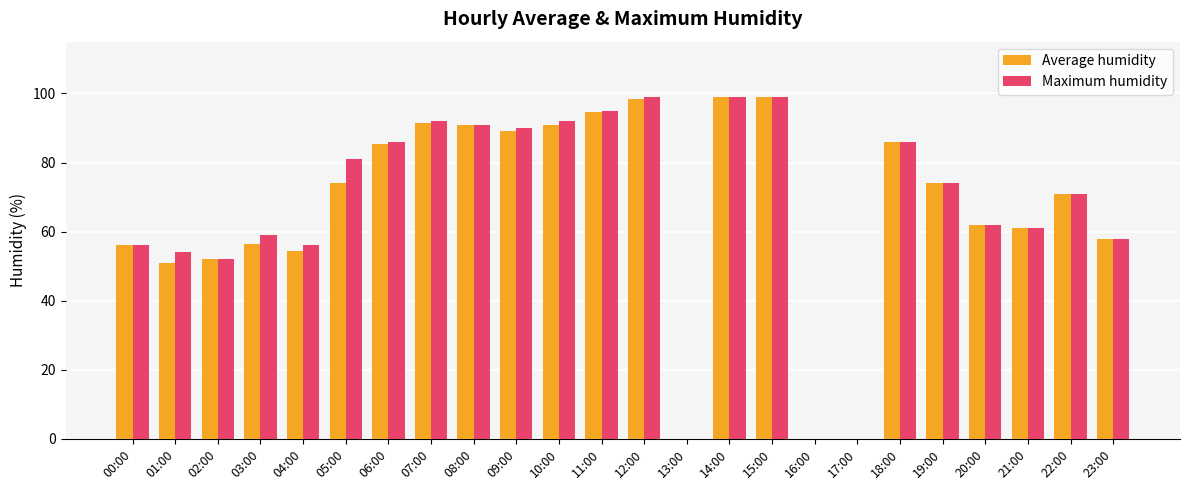

What is the sum of the Maximum humidity values at 07:00 and 01:00?

146.0